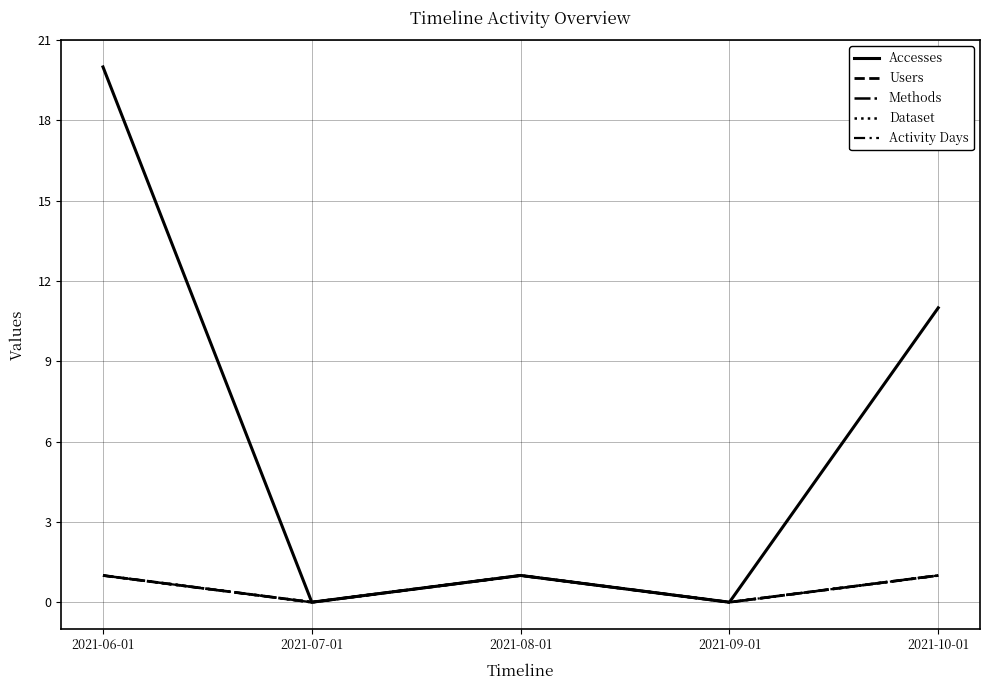

The value of Activity Days at 2021-08-01 is 1. True or false?

True